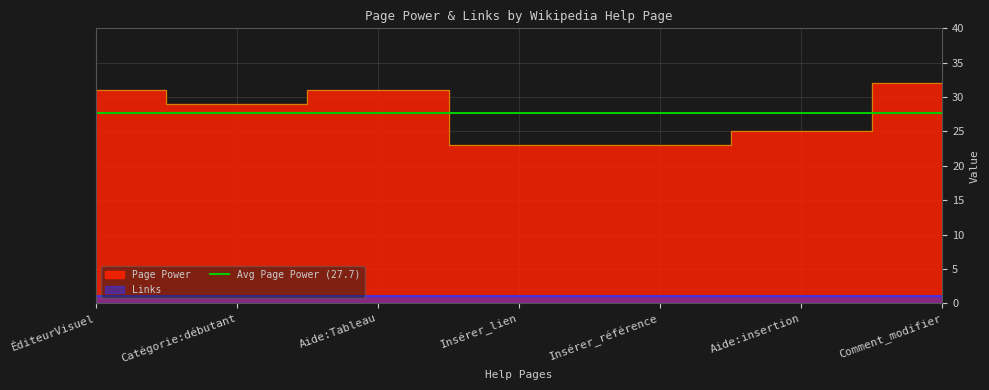

How many categories are shown in the chart?

7